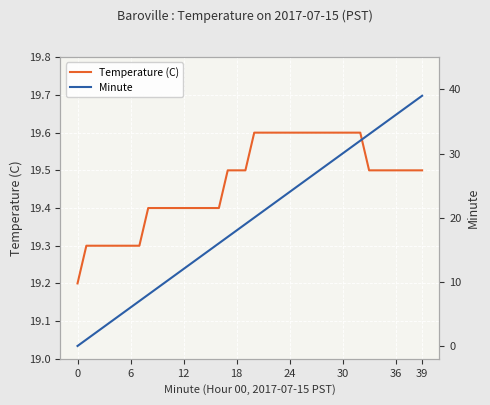

What is the spread (max minus min) of values at 35?

15.5